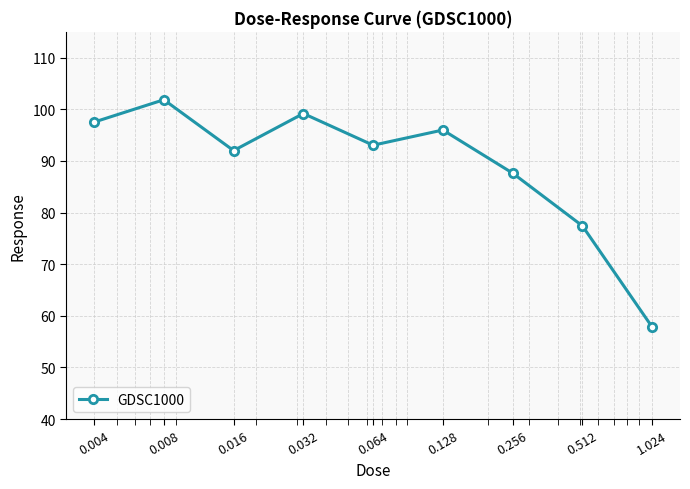

What is the minimum value shown in the chart?

57.8